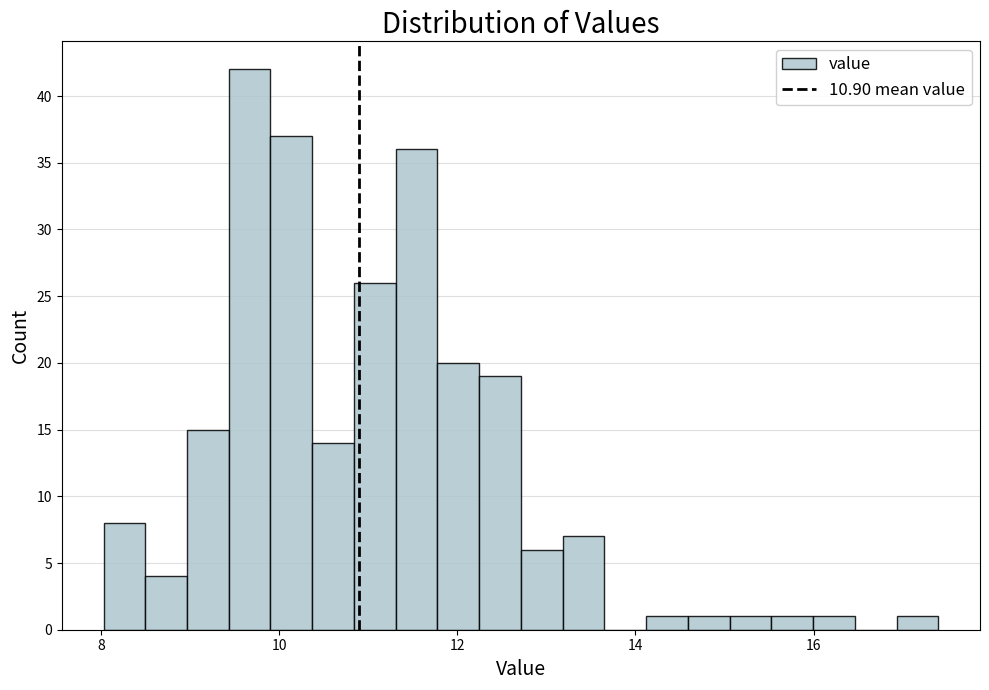

Read against the x-axis, roughly where is the centre of the tallest bar?

9.6